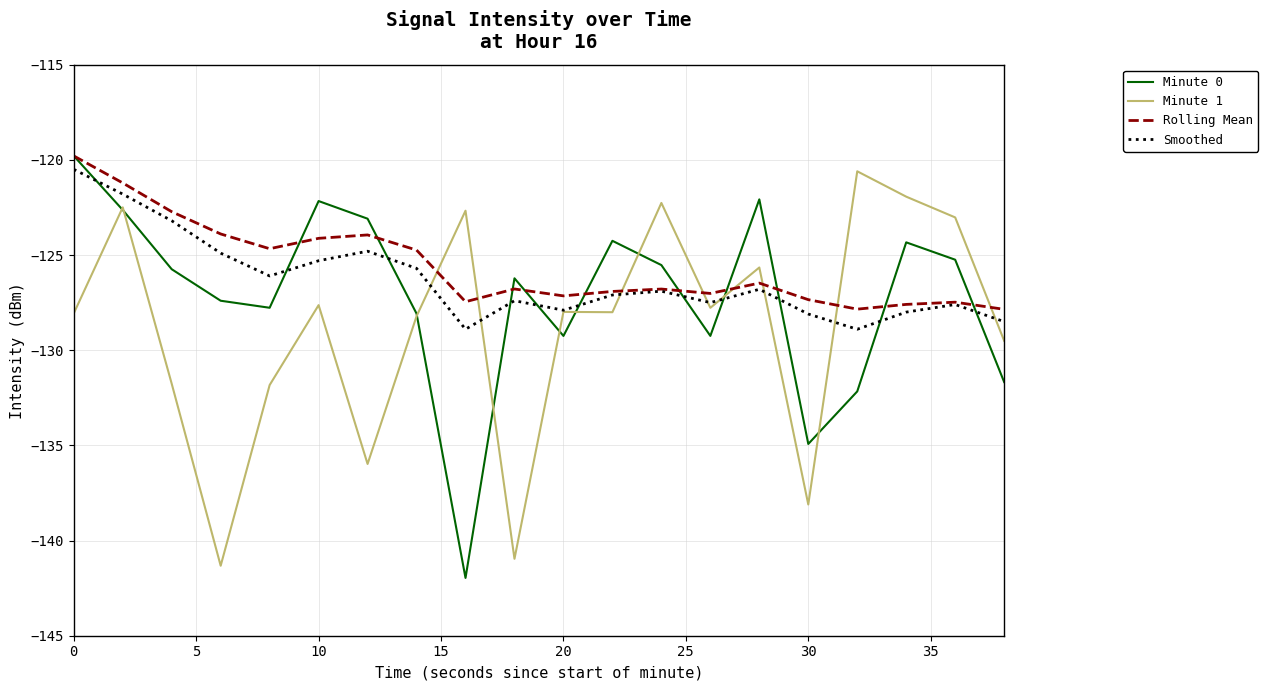

What is the greatest value displayed?

-119.8